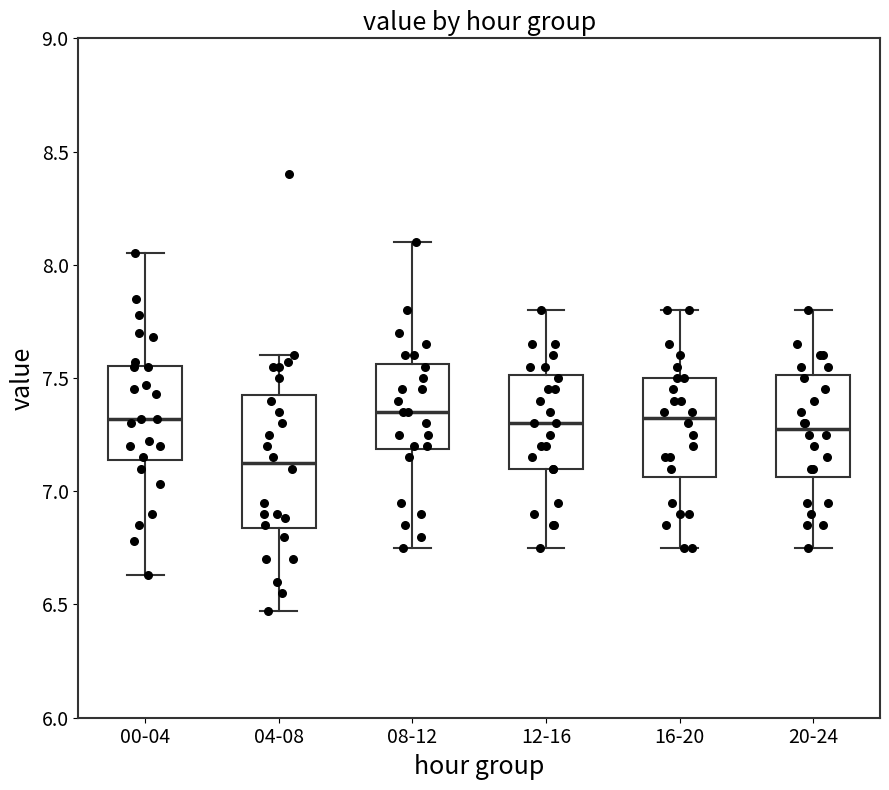

Comparing the boxes themselves (not the whiskers), which one is the tallest?

04-08